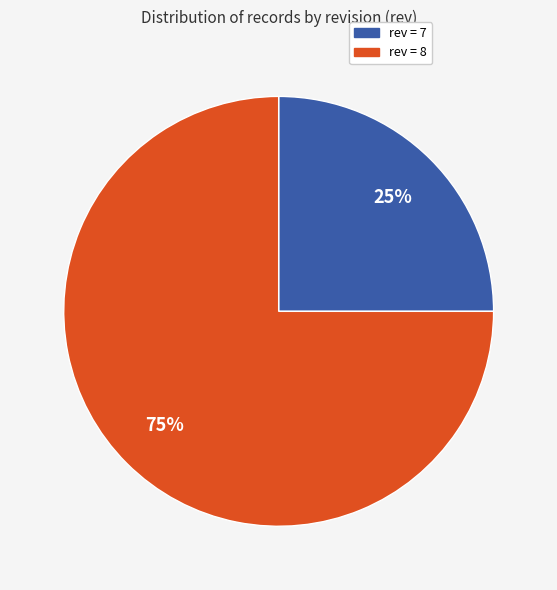

Is there any slice that represents more than half of the pie?

Yes